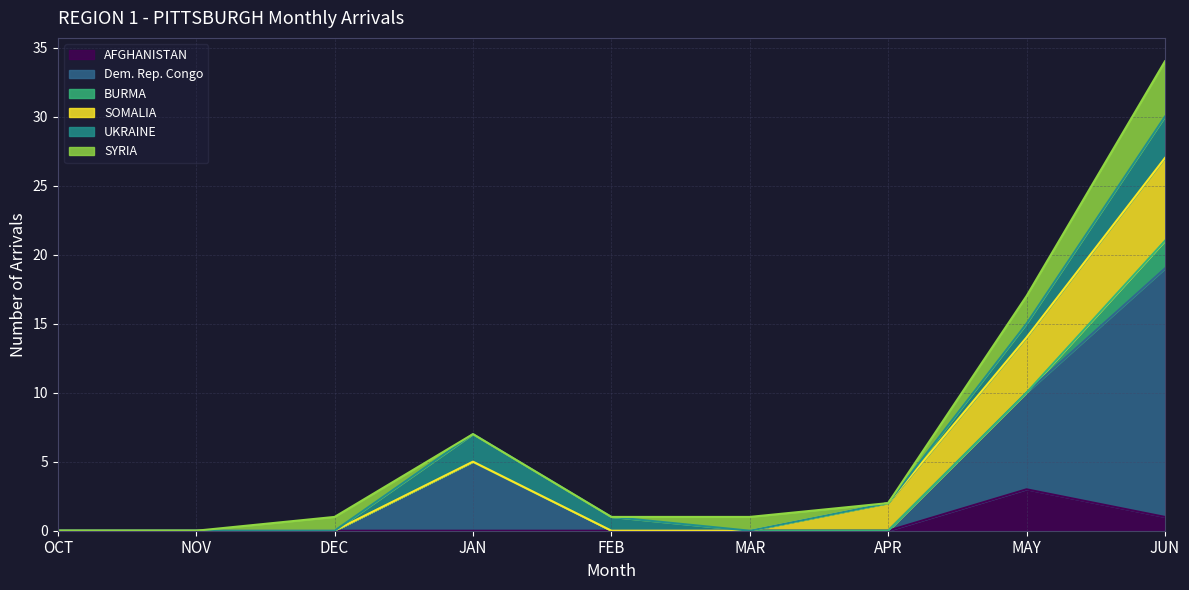

The value of BURMA at APR is 0. True or false?

True